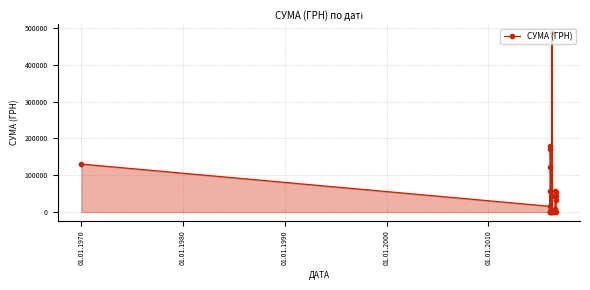

What is the average value?

58636.6